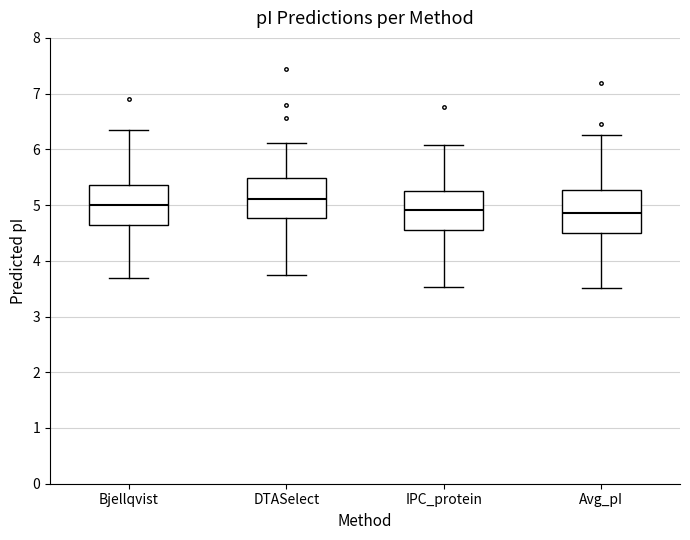

Reading left to right, read every box against the y-axis: the position of its median line, the range the box covers, and the ends of its whiskers. The values are not printed on the chart, so give them approximately, as read against the axis.

Bjellqvist: median 5.0, box 4.6 to 5.4, whiskers 3.7 to 6.4
DTASelect: median 5.1, box 4.8 to 5.5, whiskers 3.7 to 6.1
IPC_protein: median 4.9, box 4.6 to 5.3, whiskers 3.5 to 6.1
Avg_pI: median 4.9, box 4.5 to 5.3, whiskers 3.5 to 6.3